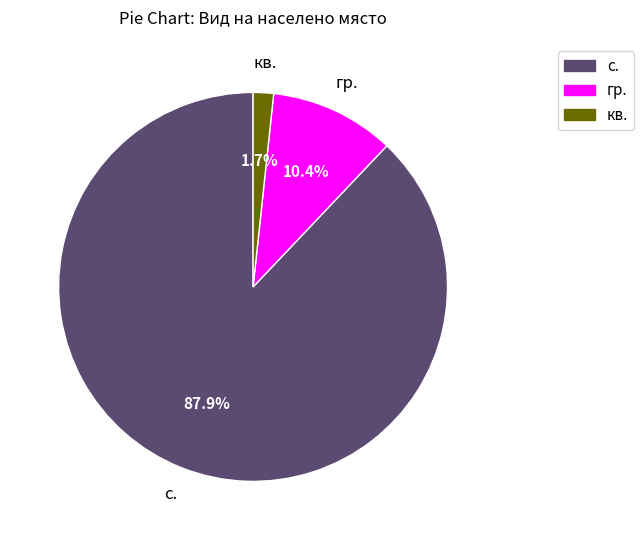

Between с. and кв., which is larger?

с.